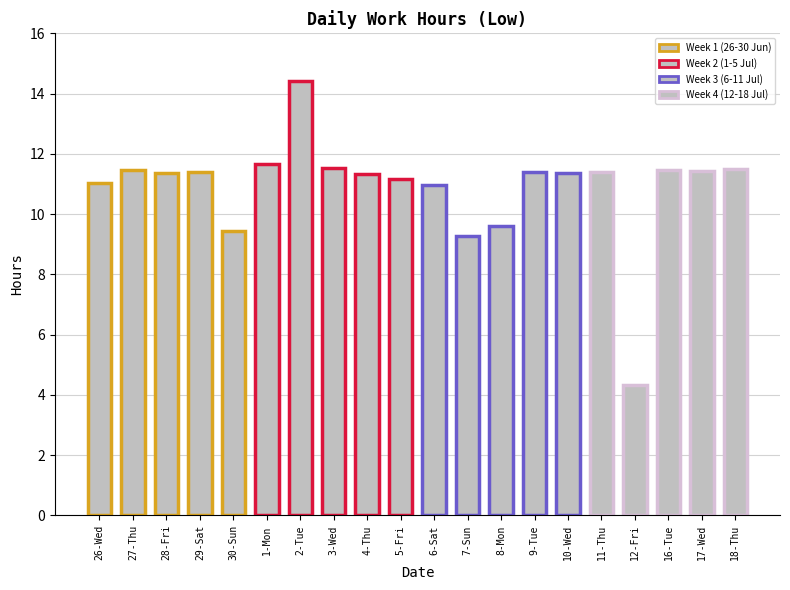

Are the bars grouped side by side (vs. stacked)?

No